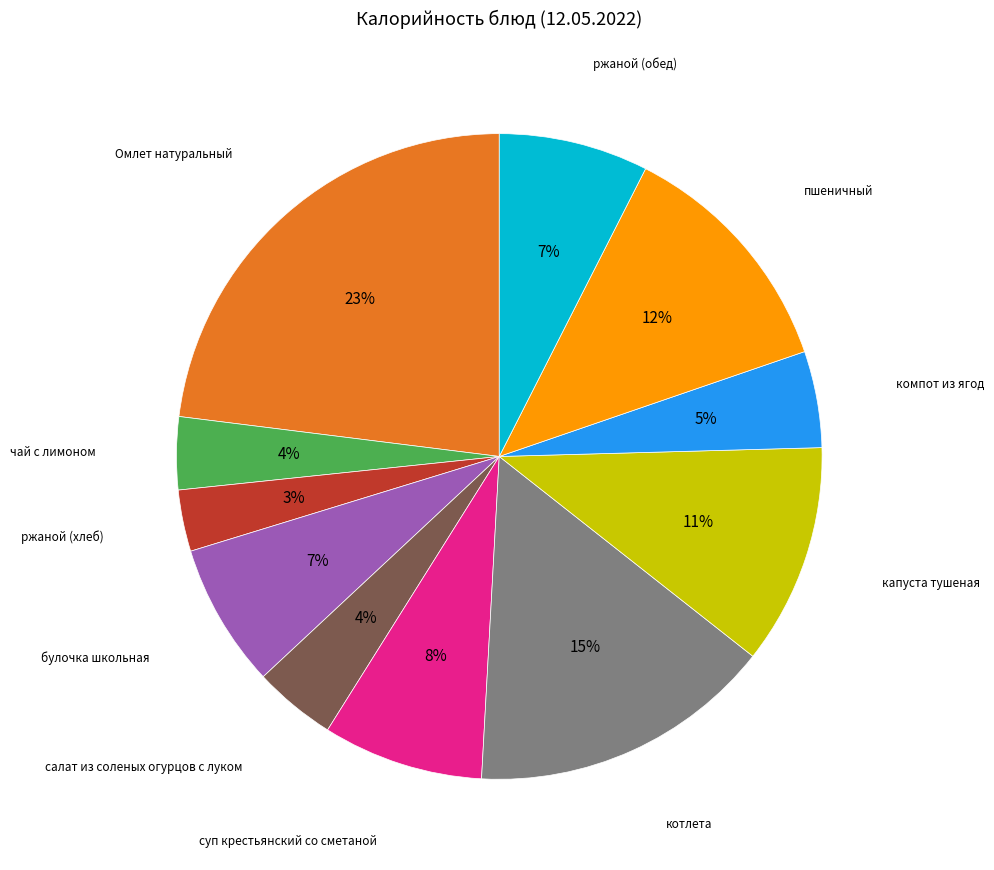

To the nearest percent, what percentage of the pie is салат из соленых огурцов с луком?

4%